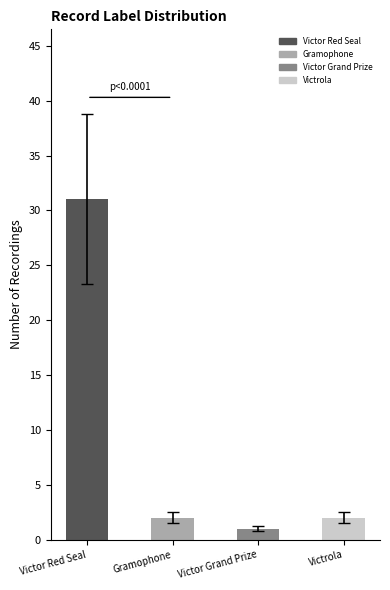

True or false: the data shows 2 at Victrola.

True